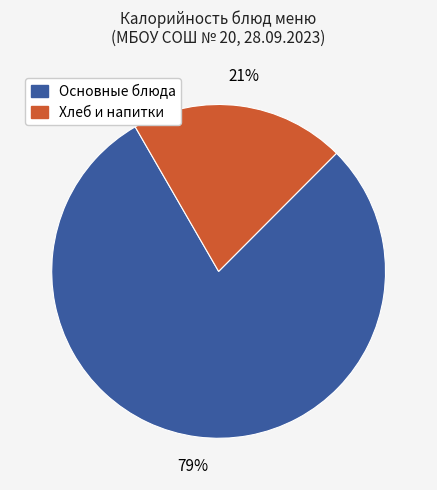

To the nearest percent, what is the average slice percentage?

50%